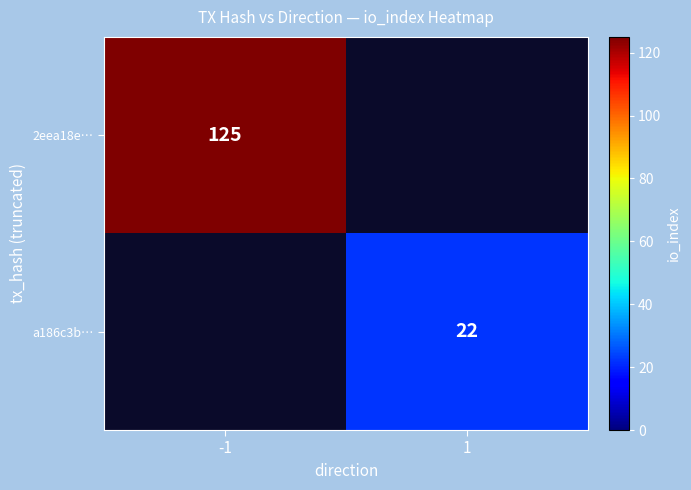

Is it true that 2eea18e… equals 220 at -1?

False